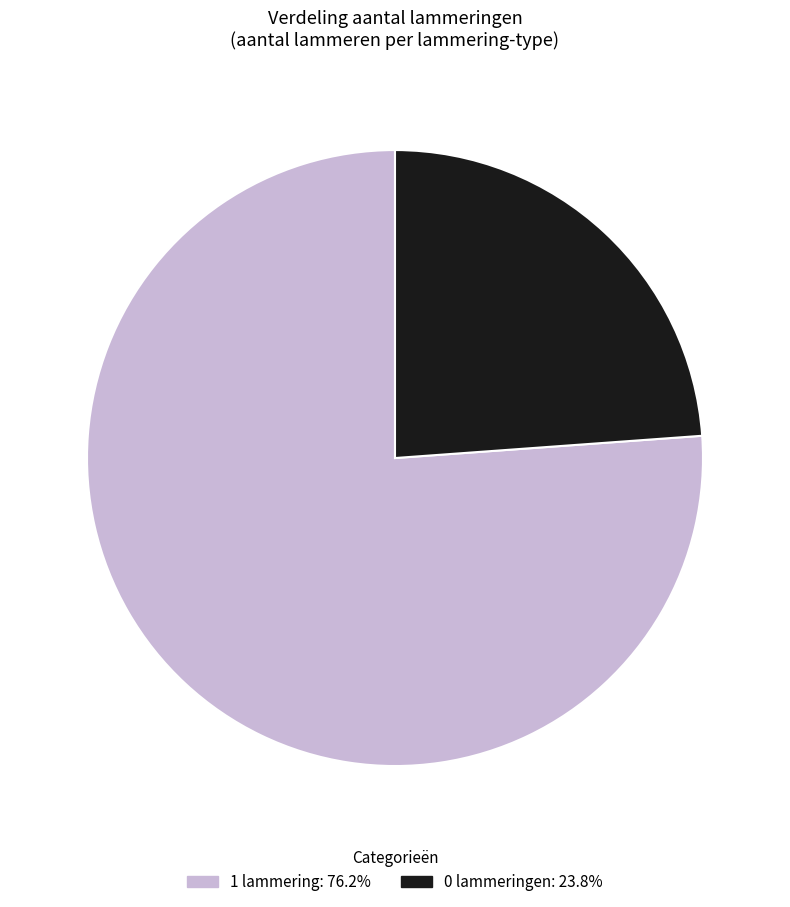

How many segments does this pie chart have?

2